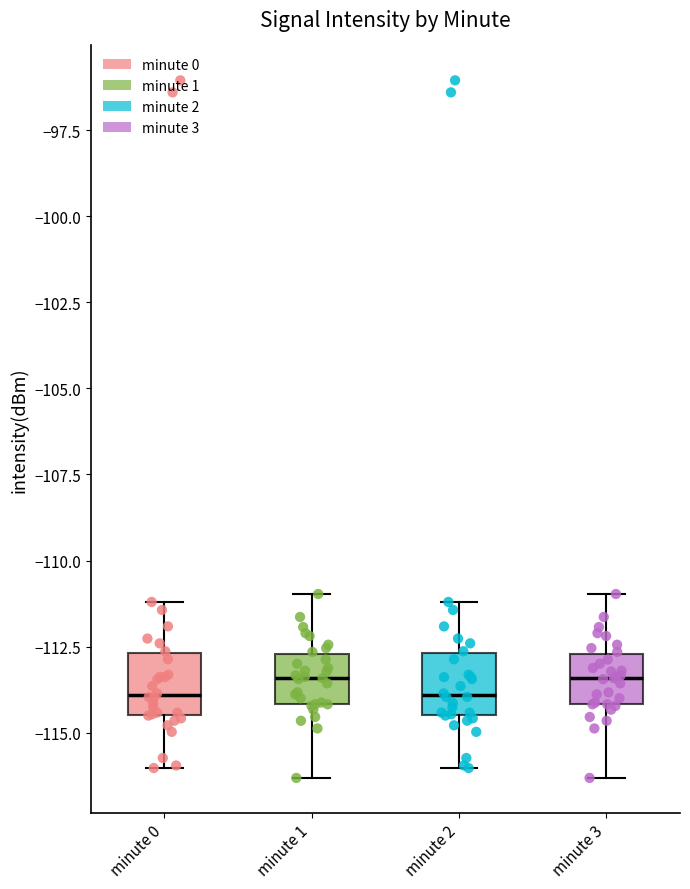

Reading left to right, read every box against the y-axis: the position of its median line, the range the box covers, and the ends of its whiskers. The values are not printed on the chart, so give them approximately, as read against the axis.

minute 0: median -114.0, box -114.5 to -112.5, whiskers -116.0 to -111.0
minute 1: median -113.5, box -114.0 to -112.5, whiskers -116.5 to -111.0
minute 2: median -114.0, box -114.5 to -112.5, whiskers -116.0 to -111.0
minute 3: median -113.5, box -114.0 to -112.5, whiskers -116.5 to -111.0